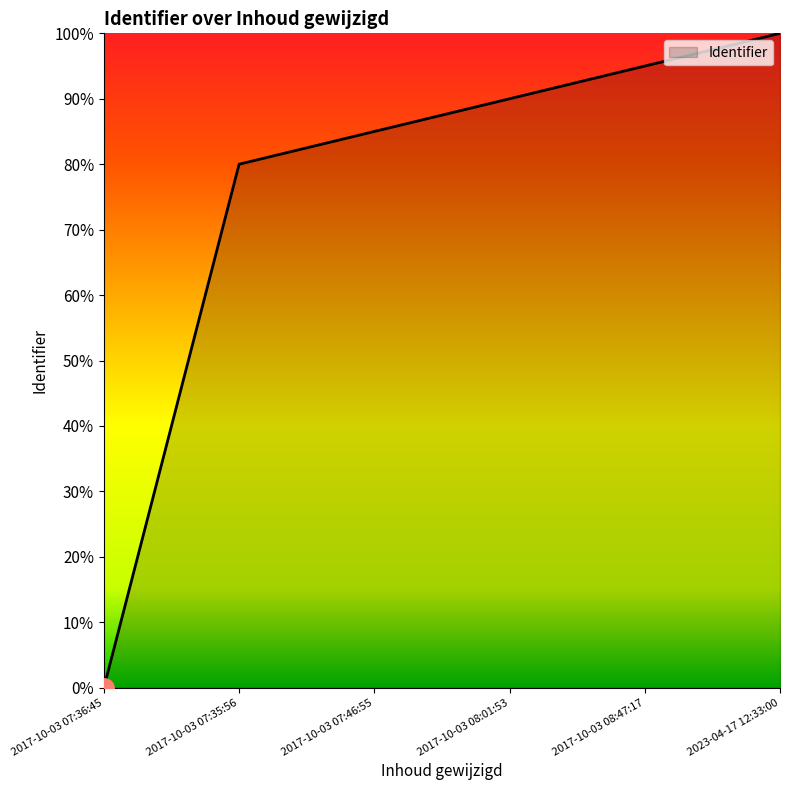

What is the difference between the maximum and minimum values?

100